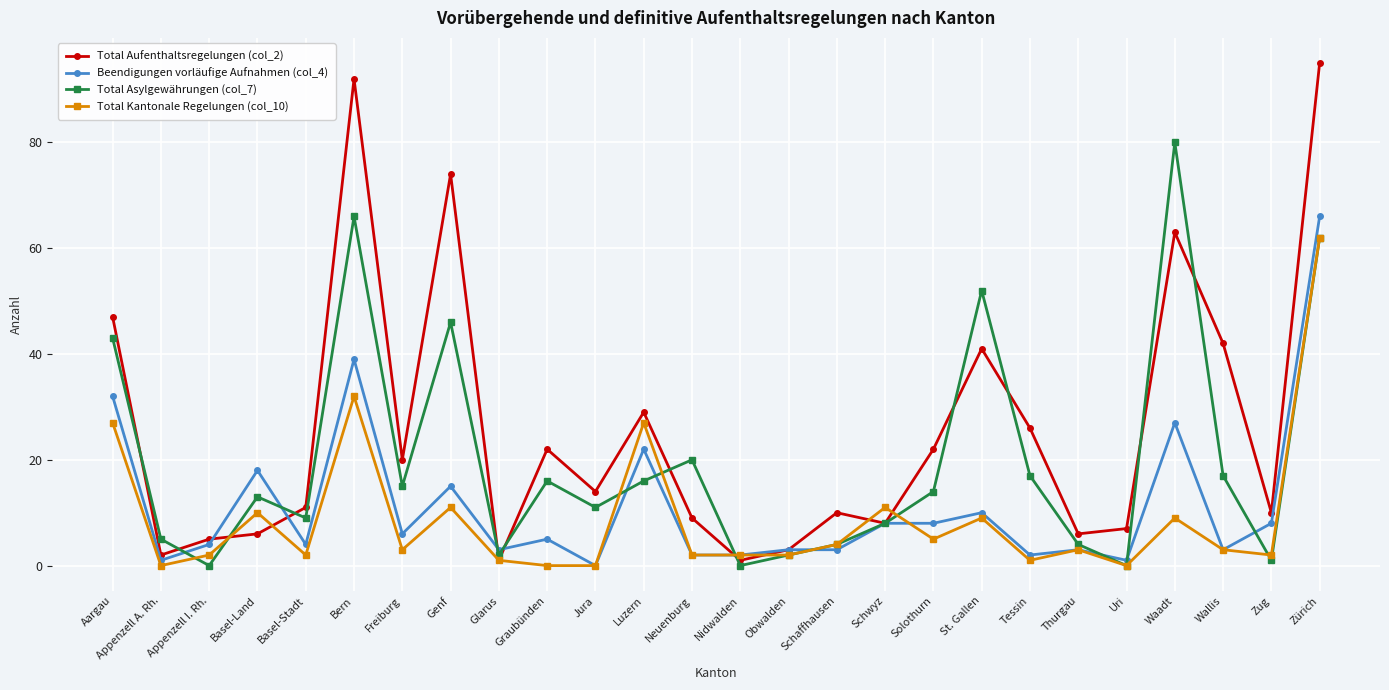

True or false: Beendigungen vorläufige Aufnahmen (col_4) has more than 0 points higher than both neighbors.

True